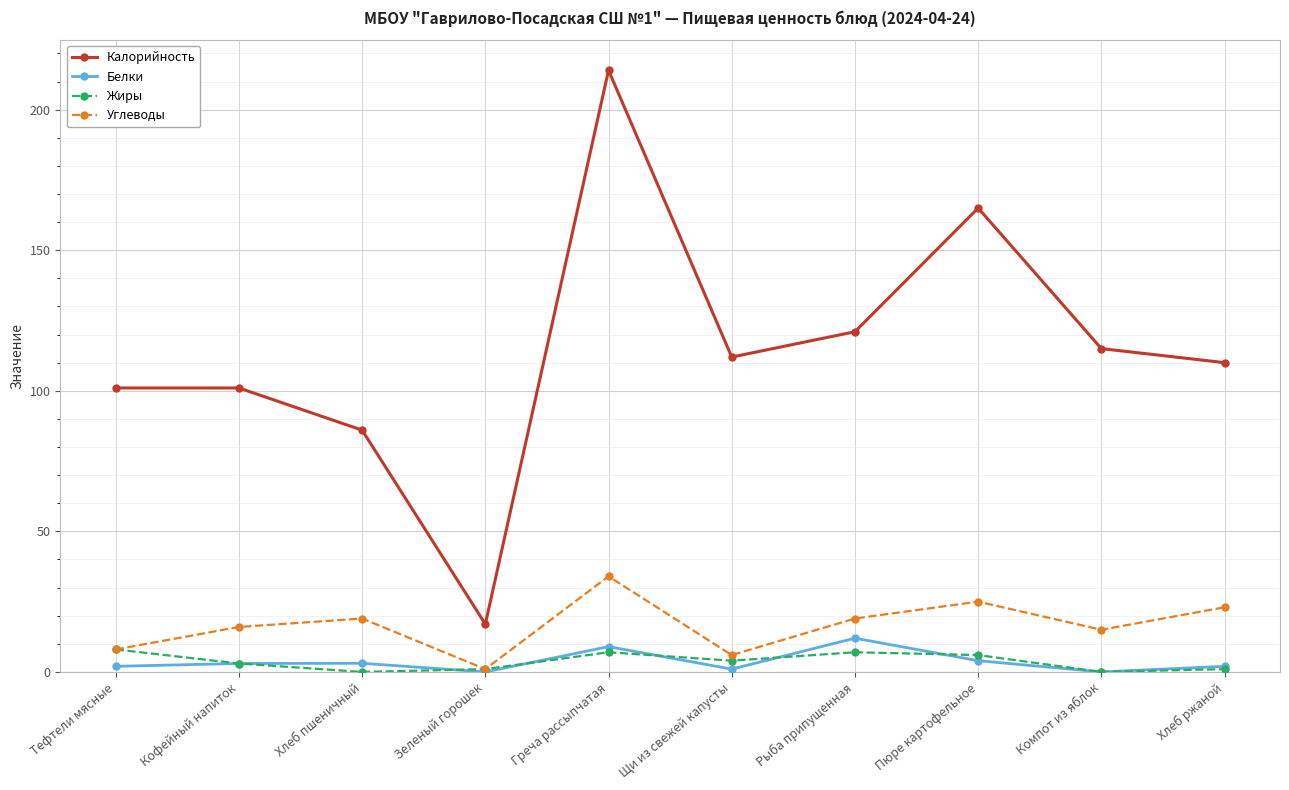

Is the value of Калорийность at Рыба припущенная greater than the value of Углеводы at Тефтели мясные?

Yes